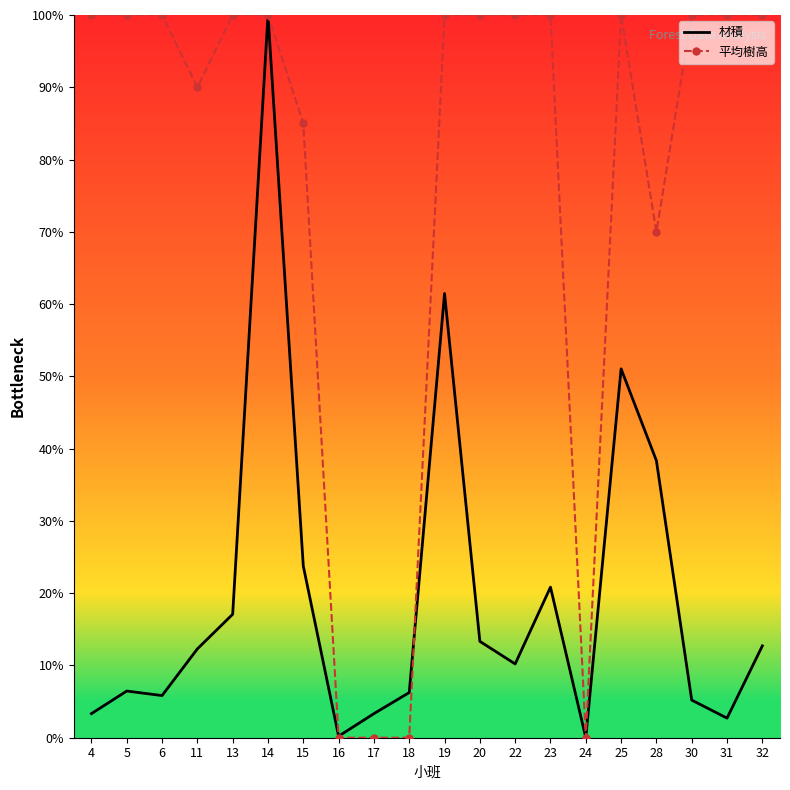

True or false: 材積 has more than 2 interior local peaks.

True